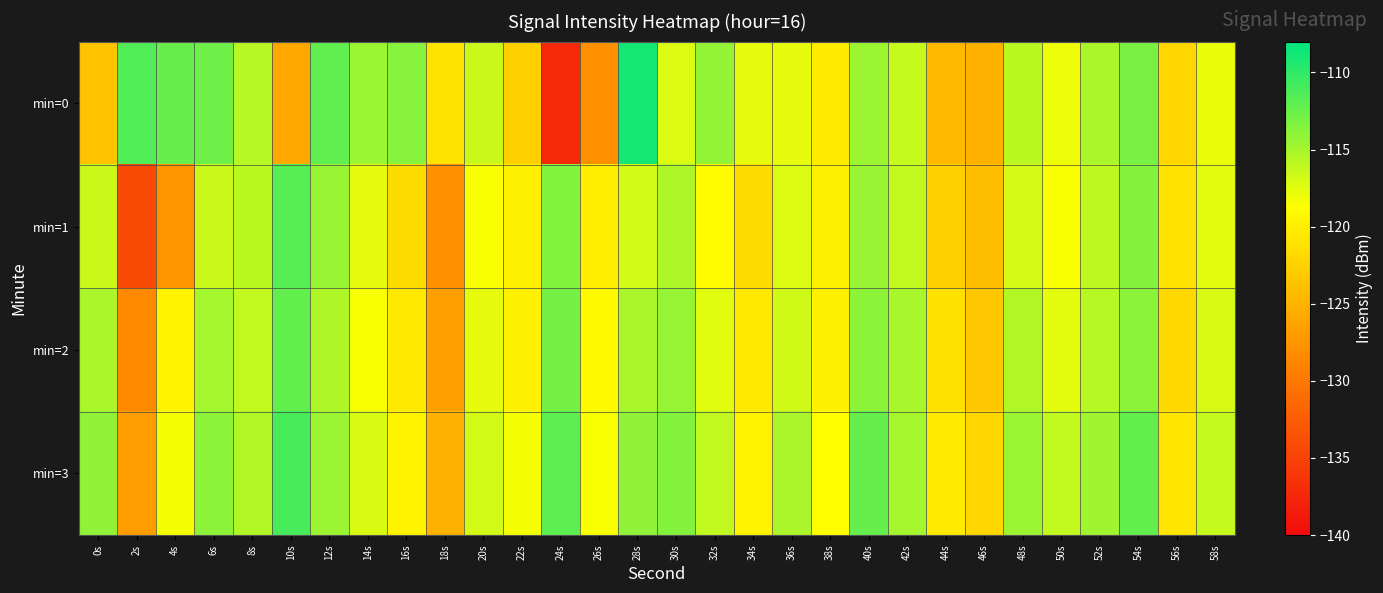

Which has a higher value, 6s or 10s?

6s